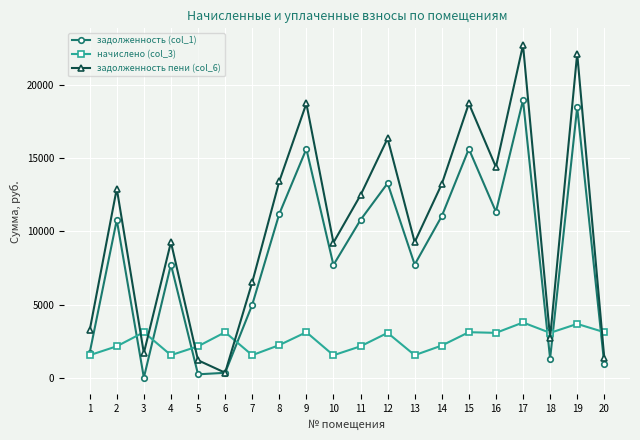

What is the sum of the начислено (col_3) values at 4 and 2?

3679.3